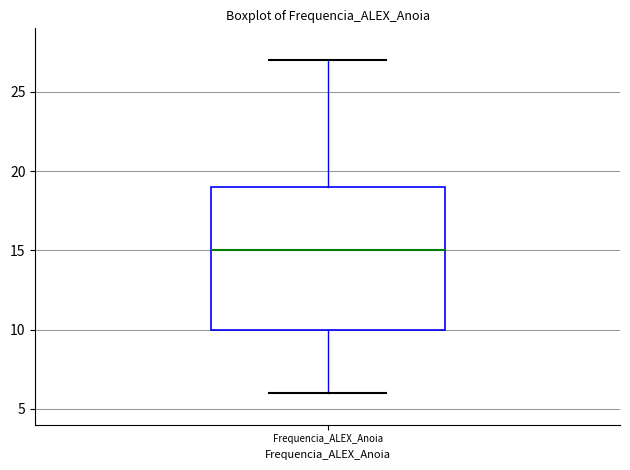

Read this box plot against the y-axis: the position of the median line, the range covered by the box, and the ends of both whiskers. The values are not printed on the chart, so give them approximately, as read against the axis.

median 15, box 10 to 19, whiskers 6 to 27